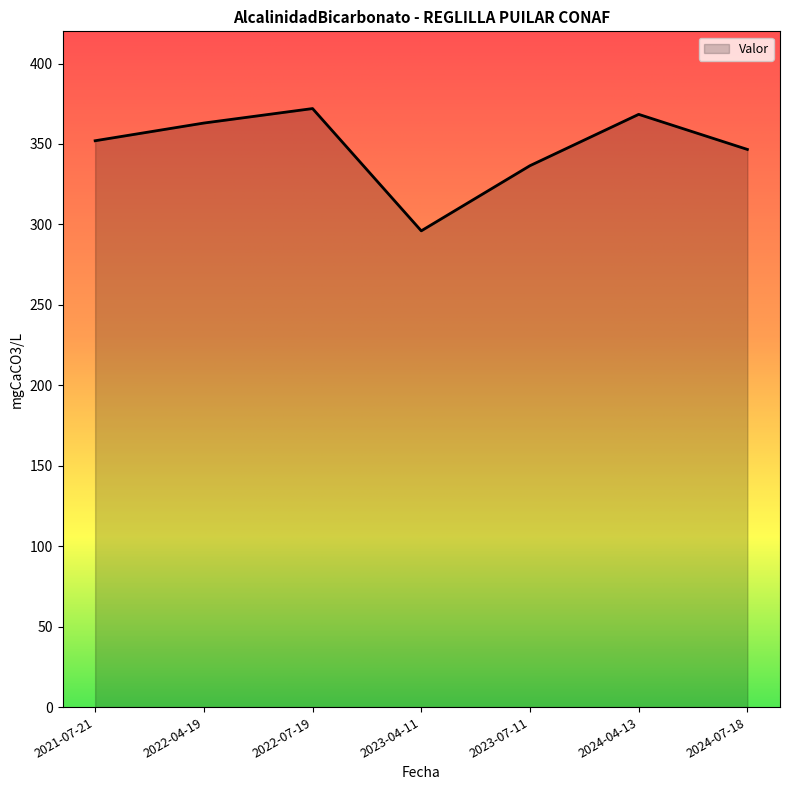

How many interior local peaks (higher than both neighbors) does the data have?

2